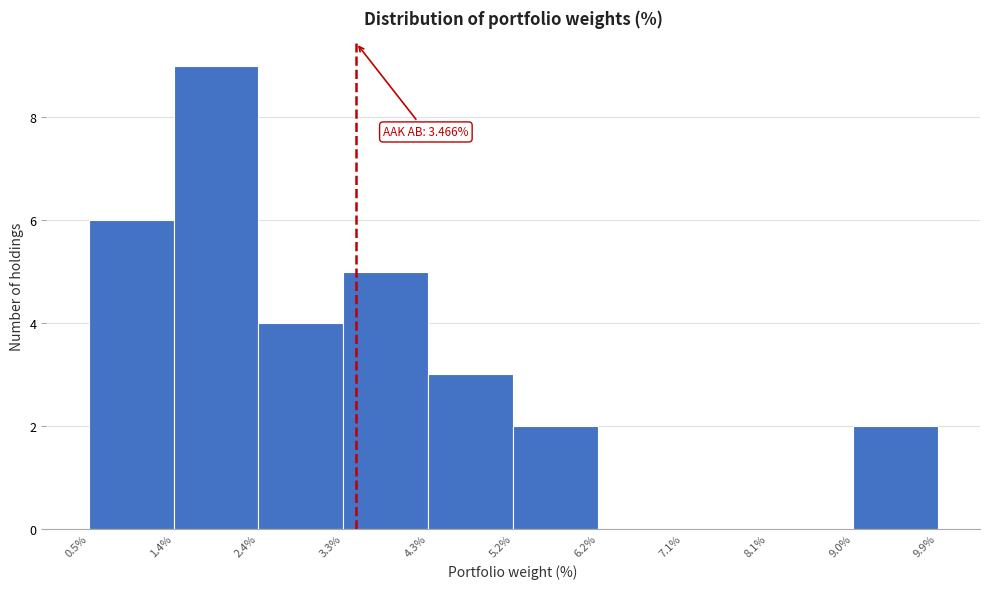

Over which range of the x-axis is the bar tallest?

1.4% to 2.4%